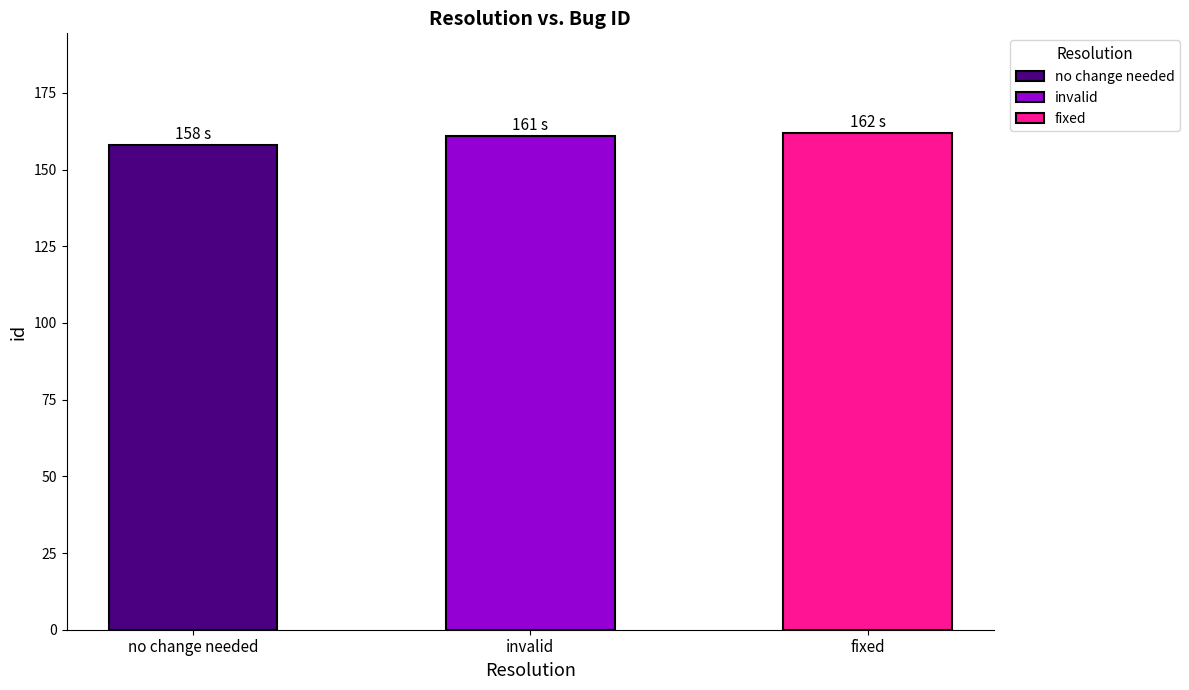

True or false: the data shows 47 at invalid.

False